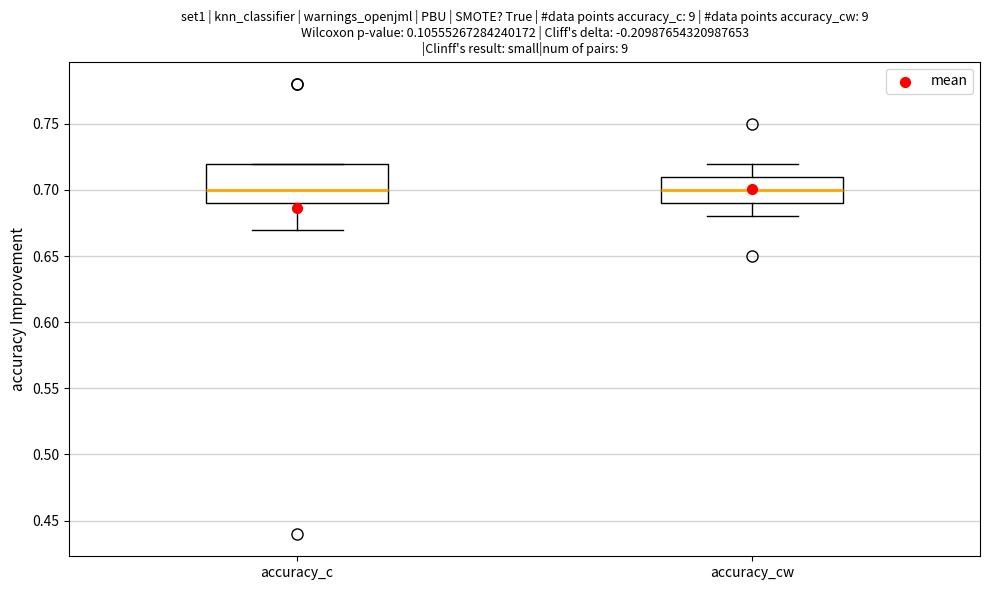

Where is the upper edge of the box for accuracy_cw on the y-axis? The values are not printed on the chart, so give them approximately, as read against the axis.

0.71